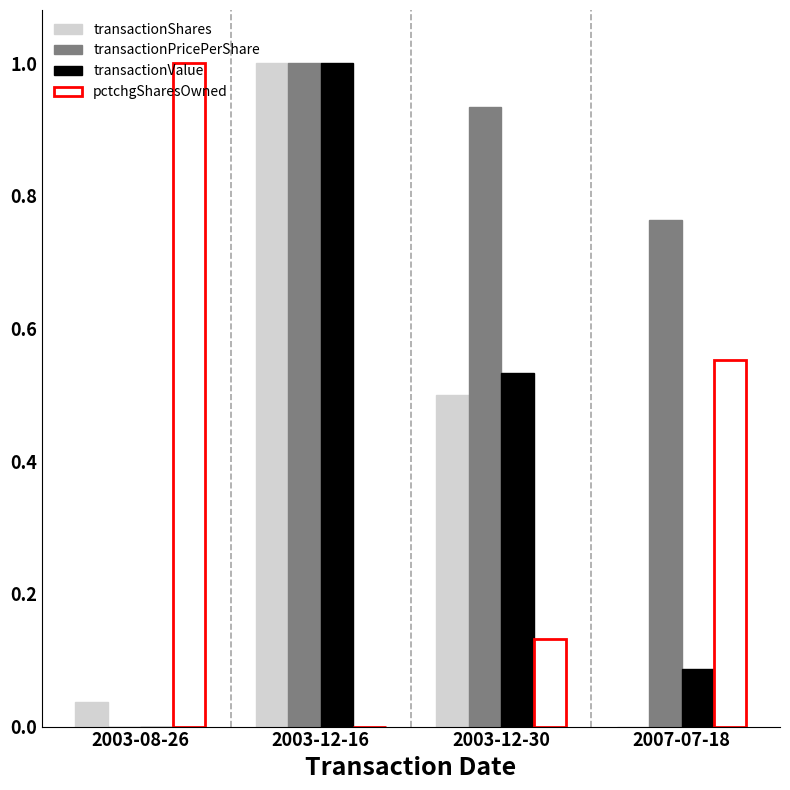

What is the maximum value shown in the chart?

1.0